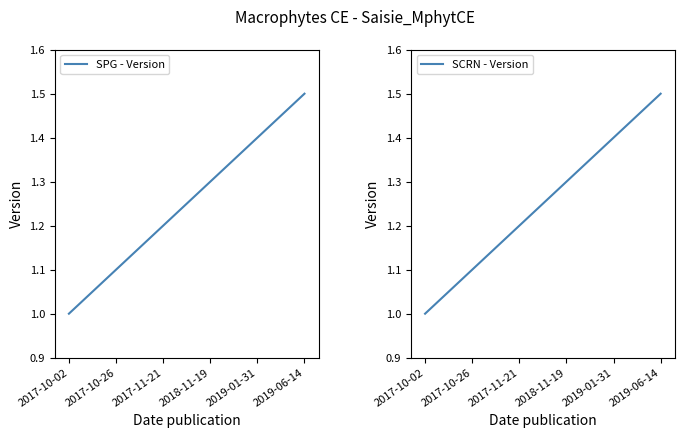

How many series are shown in this chart?

2